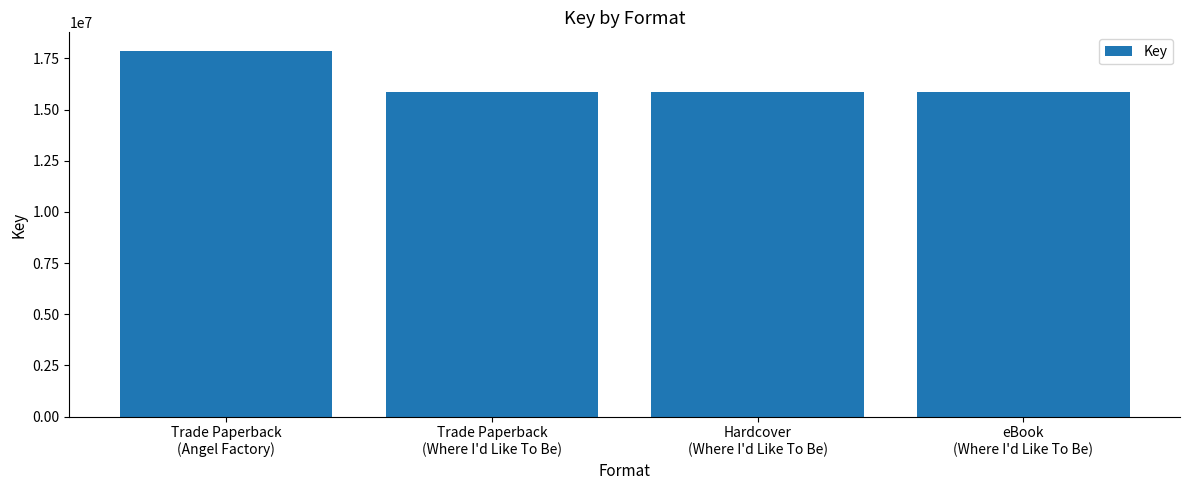

Read the value at Trade Paperback
(Angel Factory), to the nearest 10.

17882990